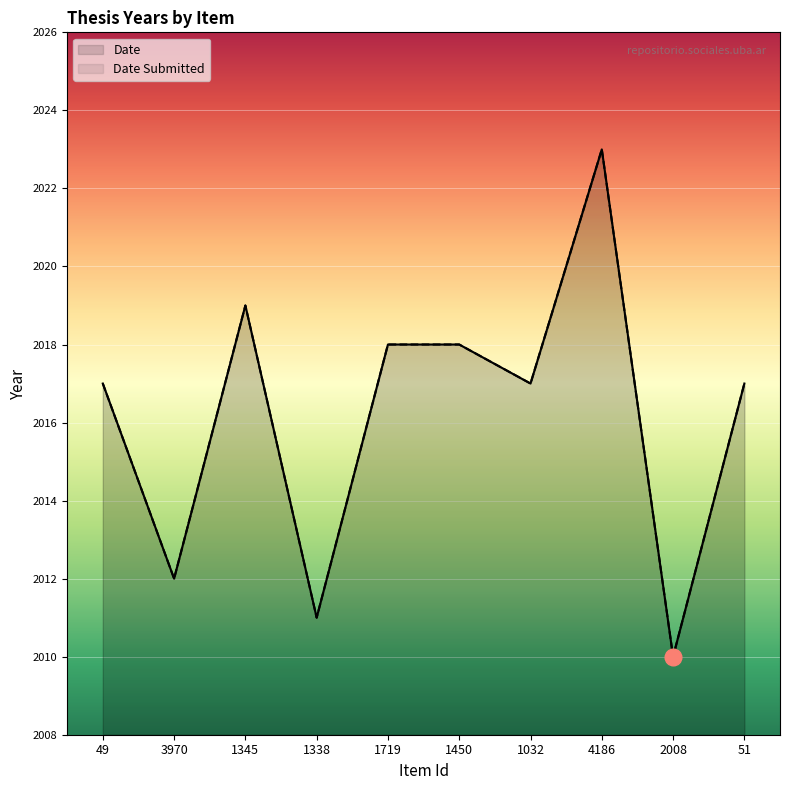

How many interior local valleys does the Date Submitted series have?

4